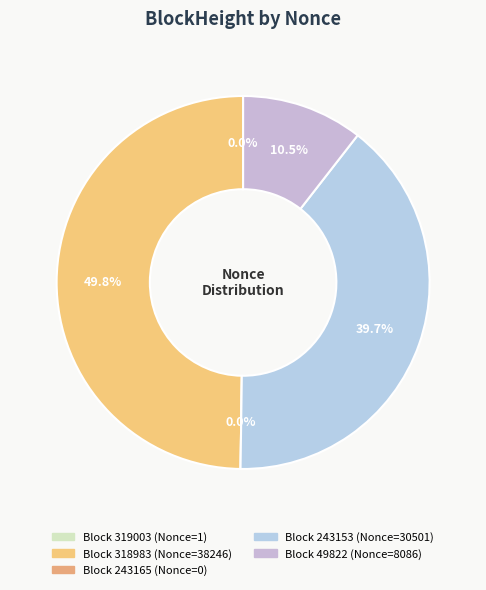

Between 49822 and 243165, which is larger?

49822